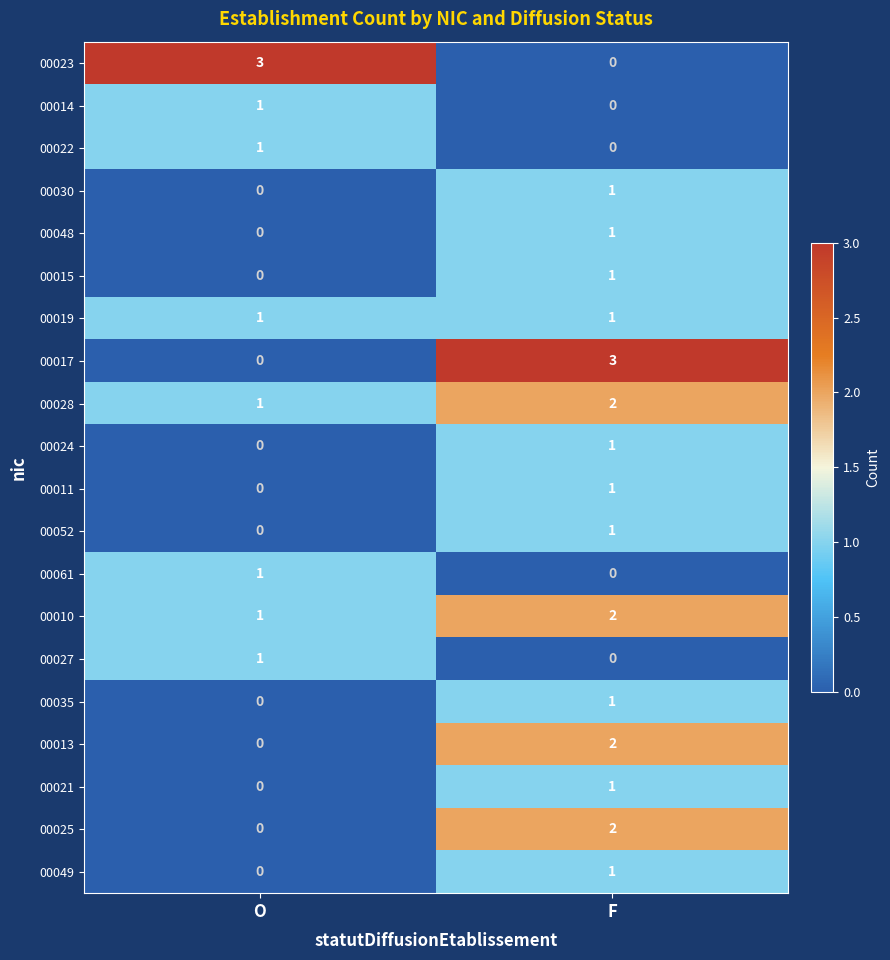

What is the greatest value displayed?

3